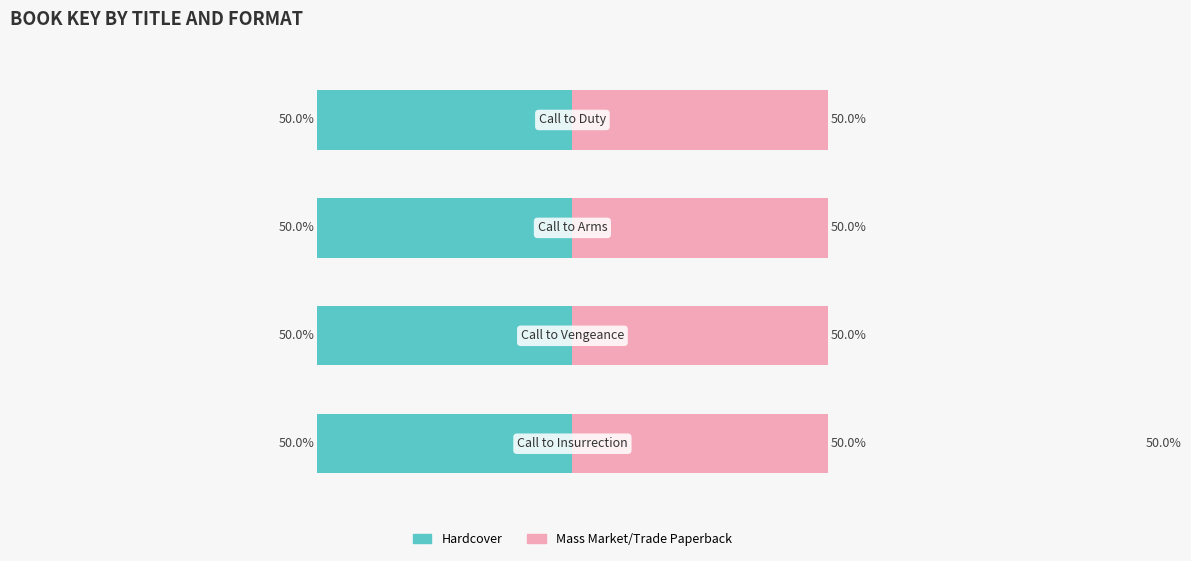

Between Call to Duty and Call to Insurrection, which is larger?

Call to Duty